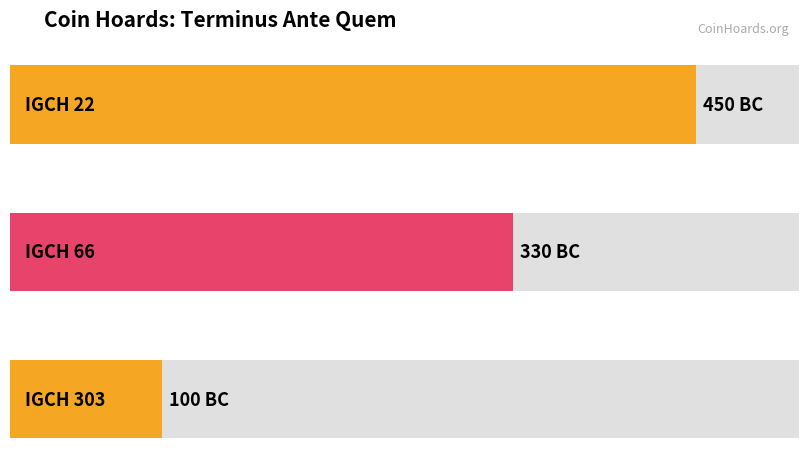

What is the sum of all values?

-880